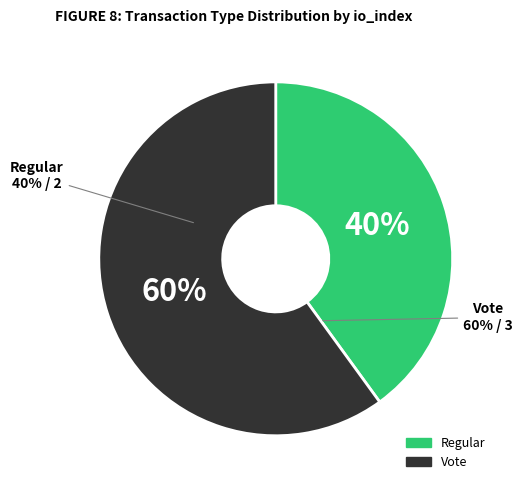

Rank the categories by value from lowest to highest.

Regular, Vote